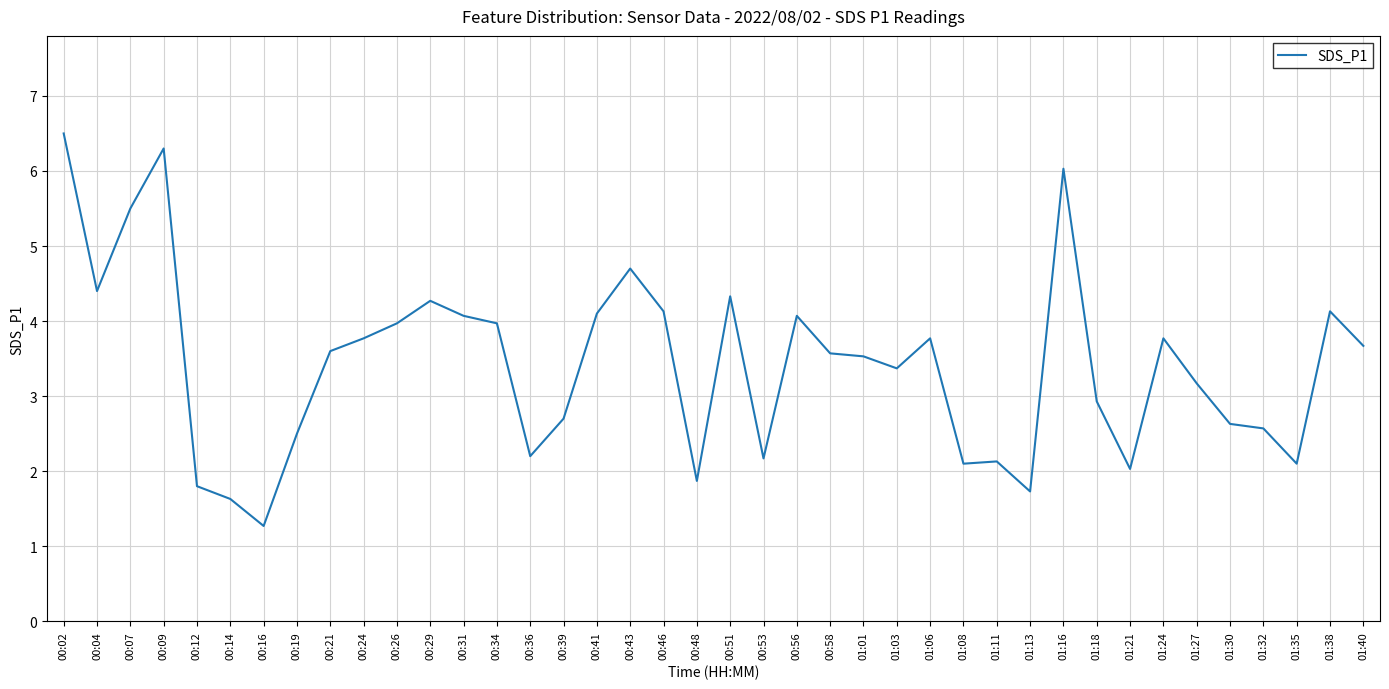

Reading right to left, extract all data points from this chart.

3.7	4.1	2.1	2.6	2.6	3.2	3.8	2.0	2.9	6.0	1.7	2.1	2.1	3.8	3.4	3.5	3.6	4.1	2.2	4.3	1.9	4.1	4.7	4.1	2.7	2.2	4.0	4.1	4.3	4.0	3.8	3.6	2.5	1.3	1.6	1.8	6.3	5.5	4.4	6.5